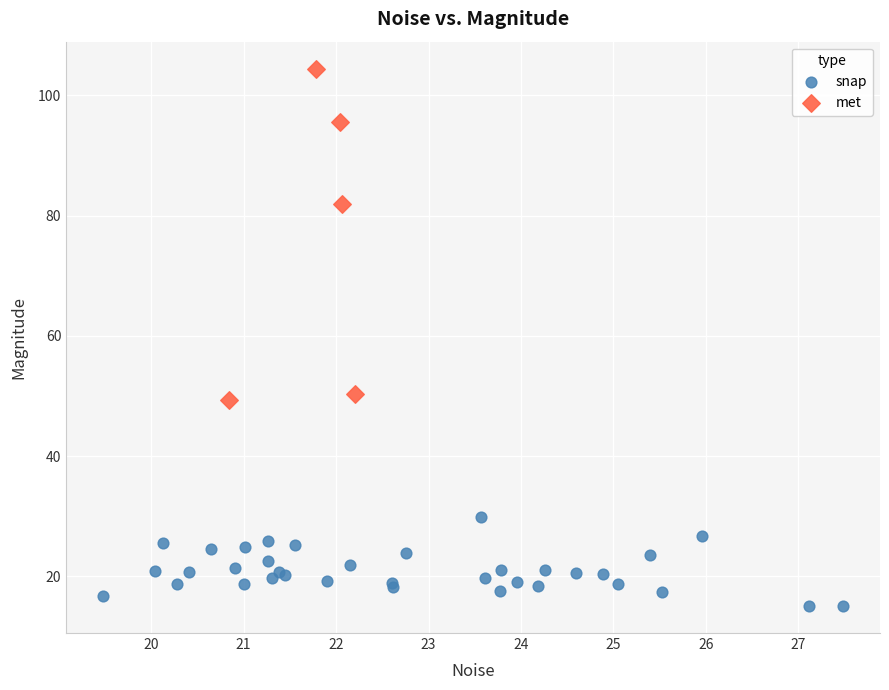

Which series reaches the minimum Y coordinate?

snap